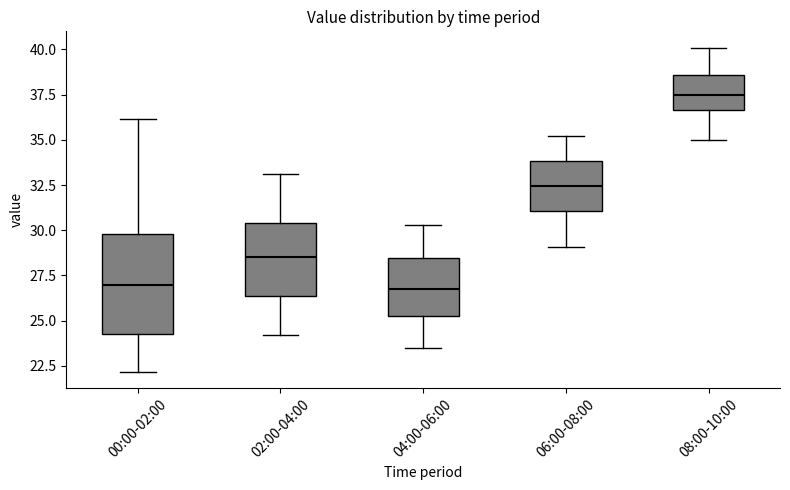

Which box's median line is the highest?

08:00-10:00